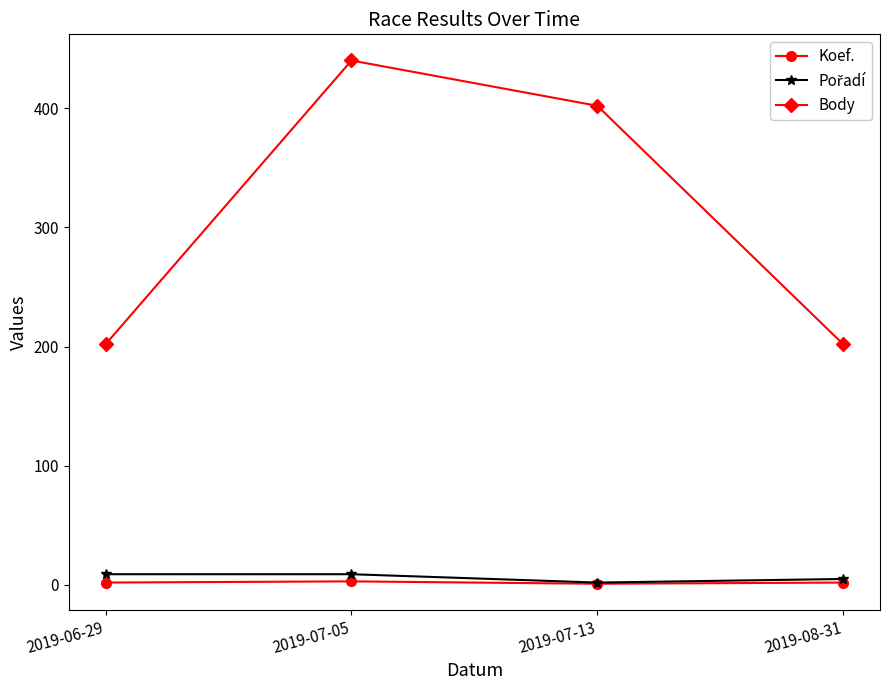

Count the number of data series in this chart.

3